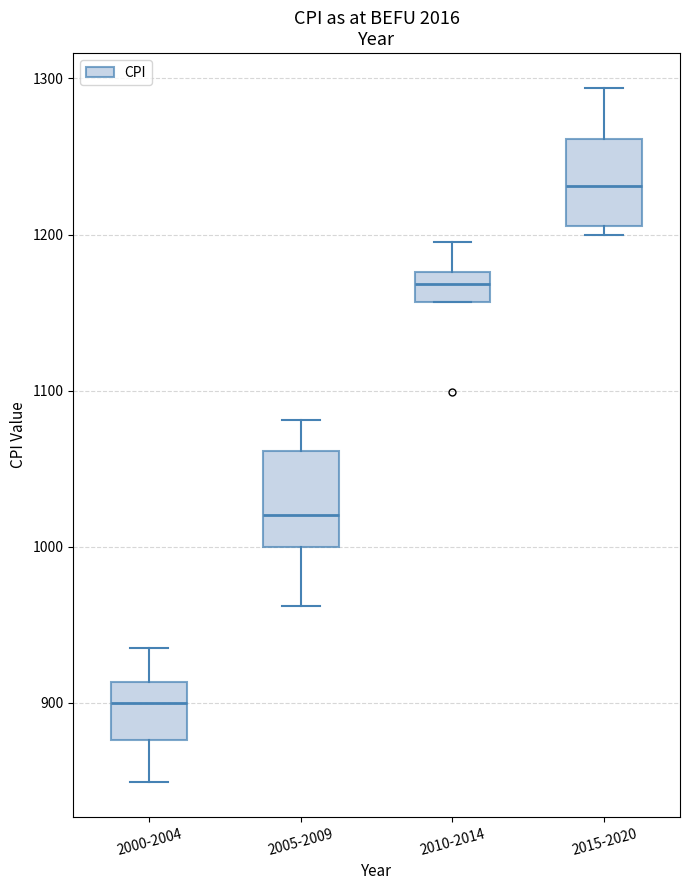

Reading left to right, transcribe this box plot: for each box, give where its median line is, the range the box spans, and where its two whiskers end, as read against the y-axis. The values are not printed on the chart, so give them approximately, as read against the axis.

2000-2004: median 900, box 880 to 910, whiskers 850 to 940
2005-2009: median 1020, box 1000 to 1060, whiskers 960 to 1080
2010-2014: median 1170, box 1160 to 1180, whiskers 1160 to 1200
2015-2020: median 1230, box 1210 to 1260, whiskers 1200 to 1290